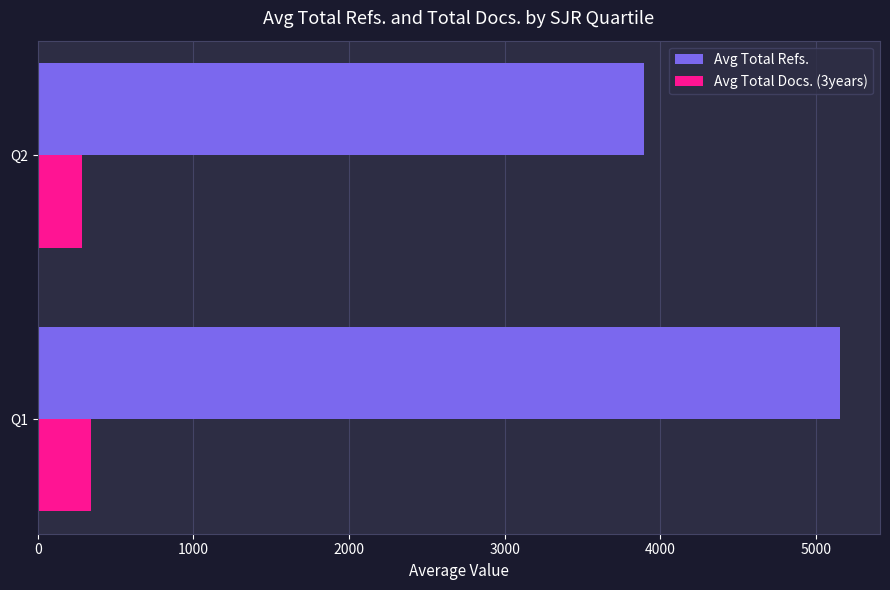

What is the lowest value of the Avg Total Refs. series?

3896.0